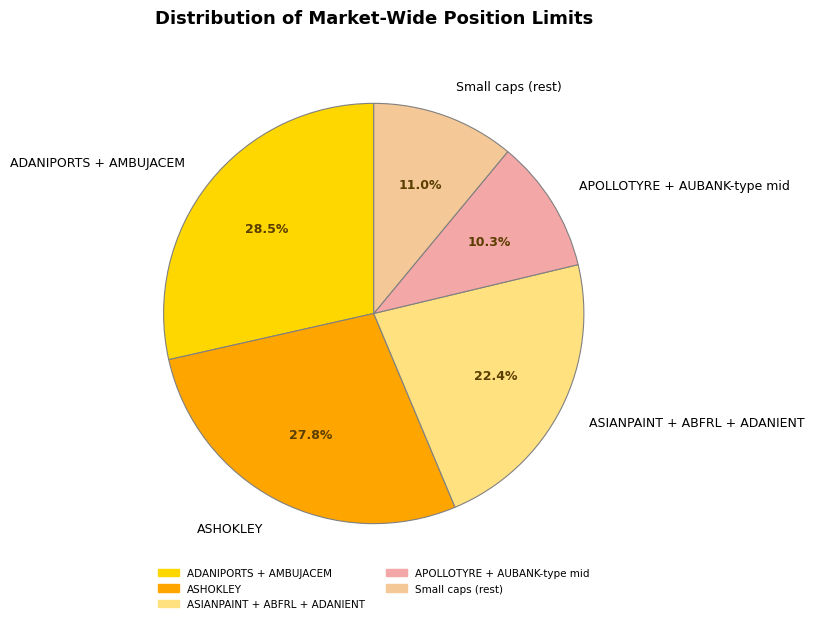

What is the smallest slice in the pie chart?

APOLLOTYRE + AUBANK-type mid